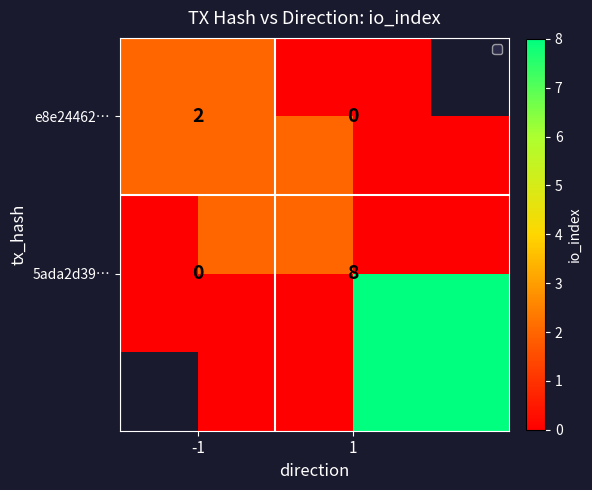

Which category has the highest value in the 5ada2d39… series?

1